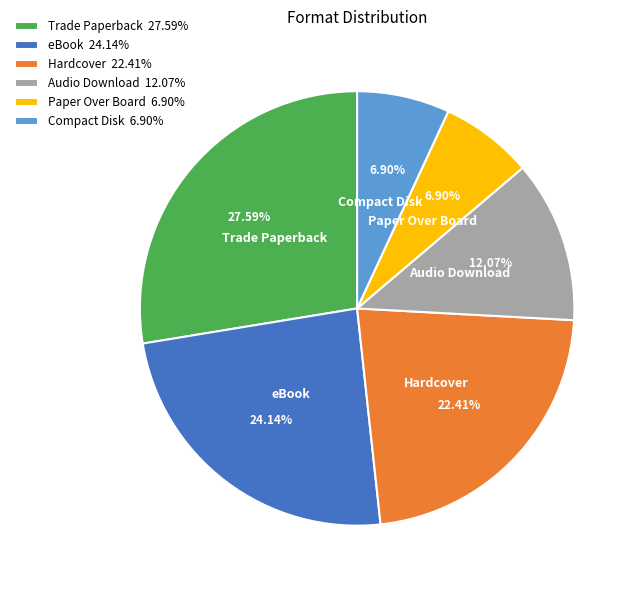

To the nearest percent, what percentage of the pie is Compact Disk?

7%